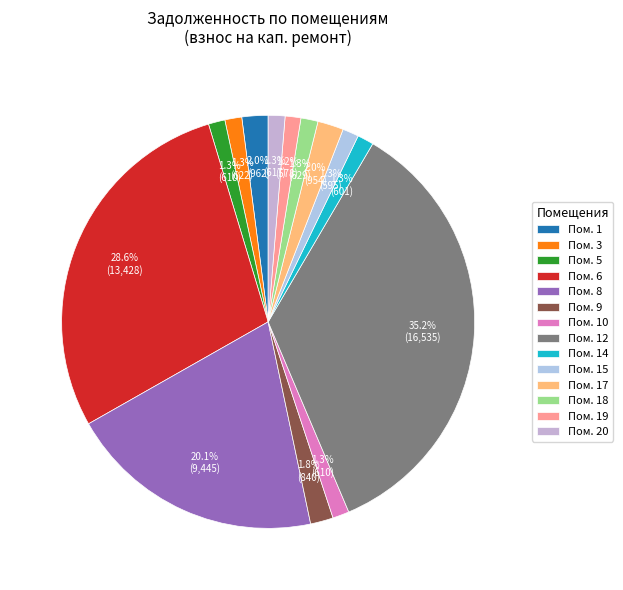

How many segments does this pie chart have?

14